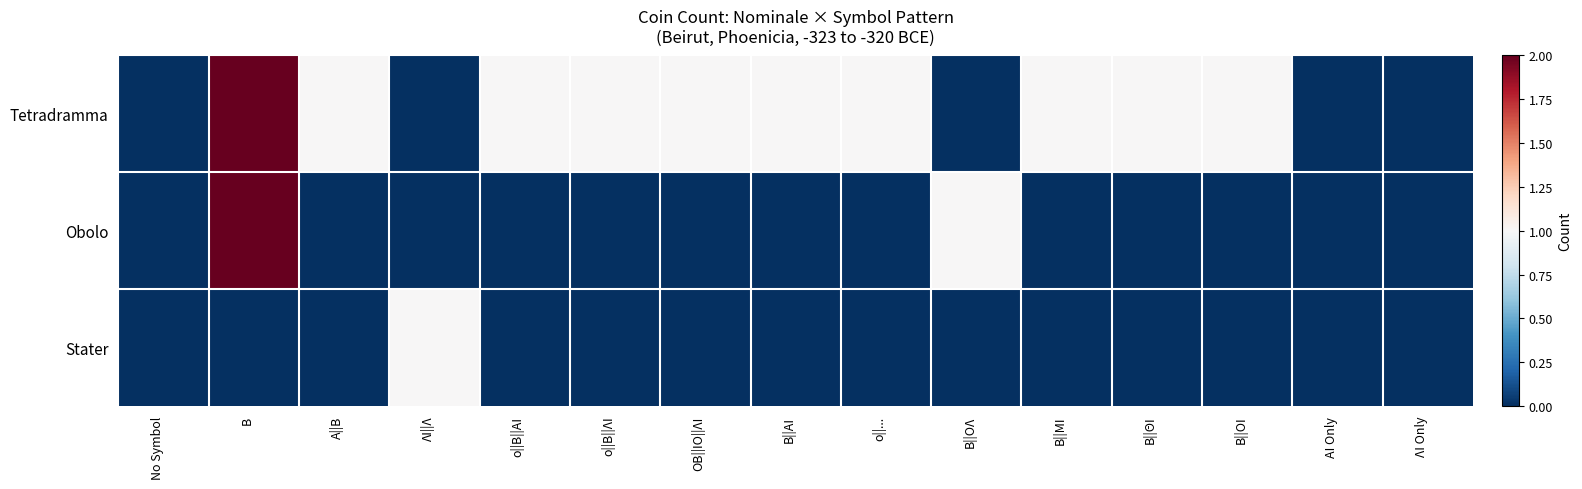

How many categories are shown in the chart?

15